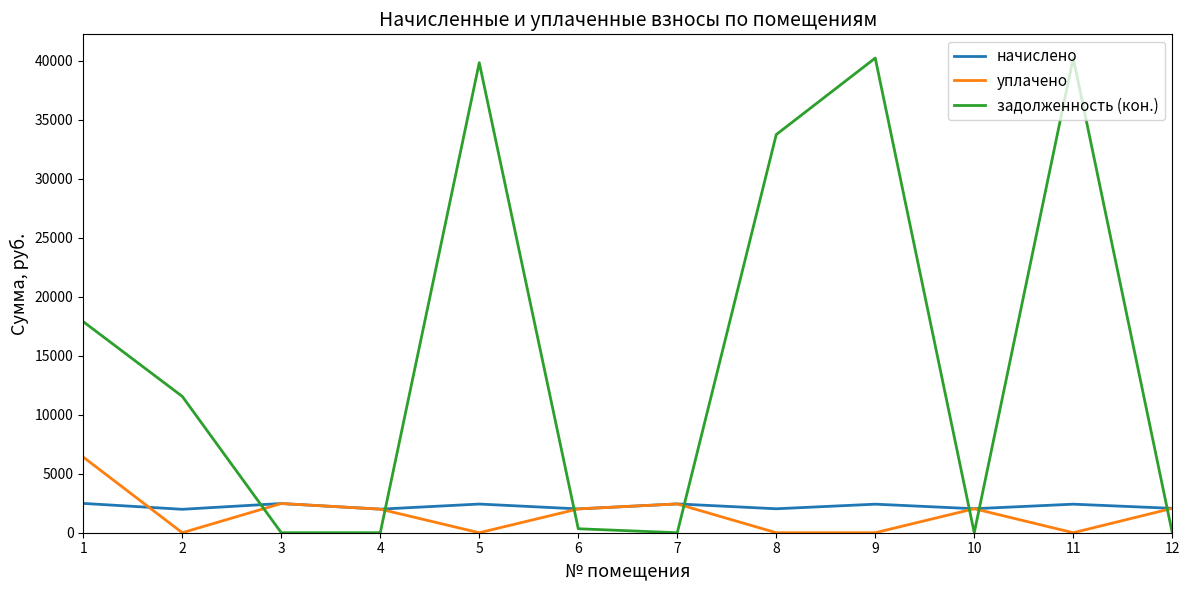

Is it true that уплачено equals -3609.2 at 2?

False